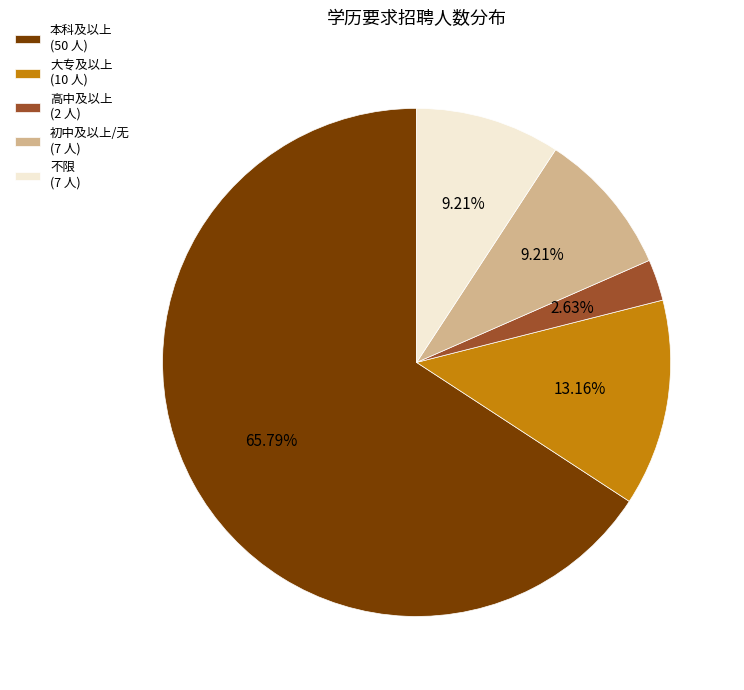

Between 不限 (7 人) and 本科及以上 (50 人), which is larger?

本科及以上 (50 人)